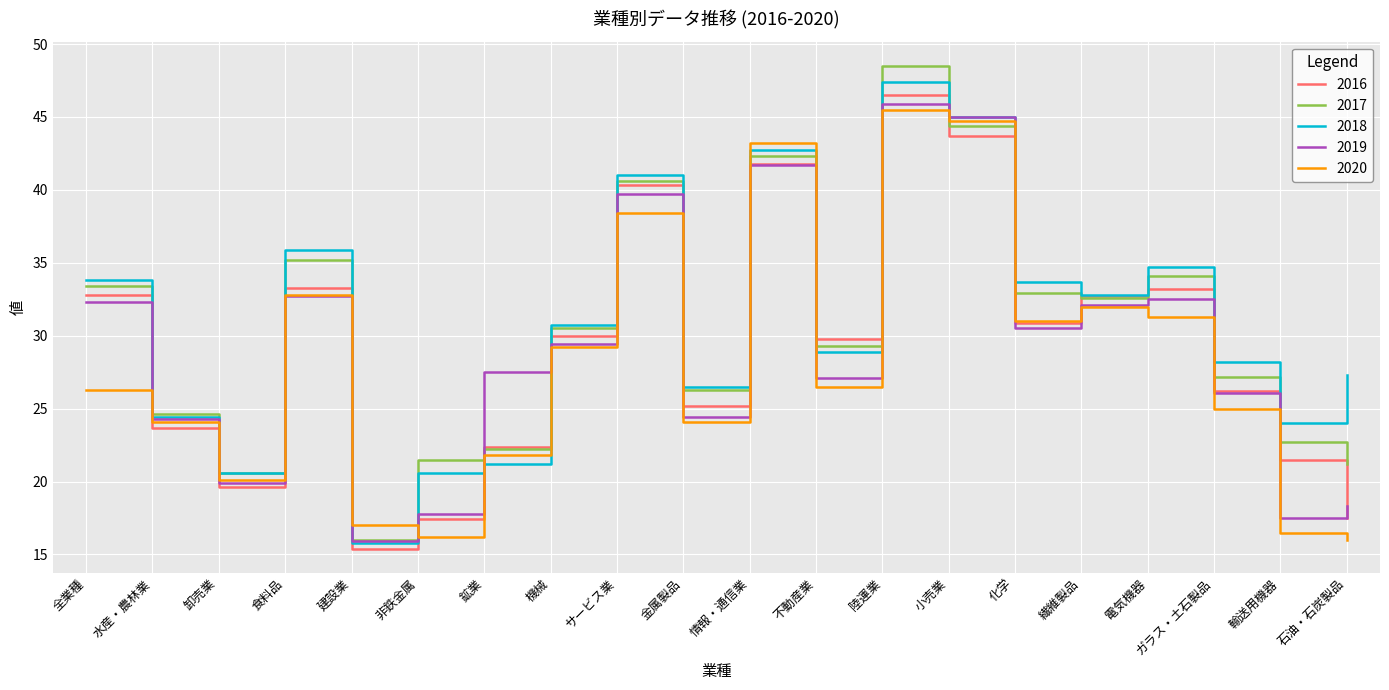

What is the greatest value displayed?

48.5